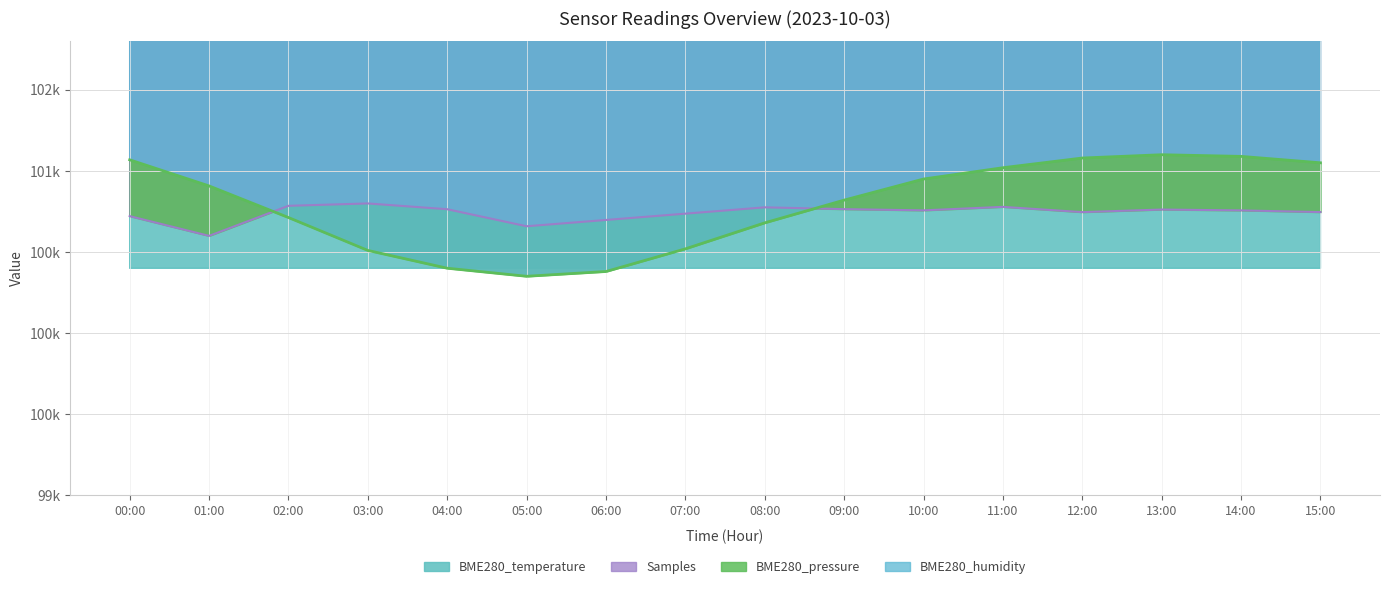

At which label does BME280_temperature reach its minimum?

02:00